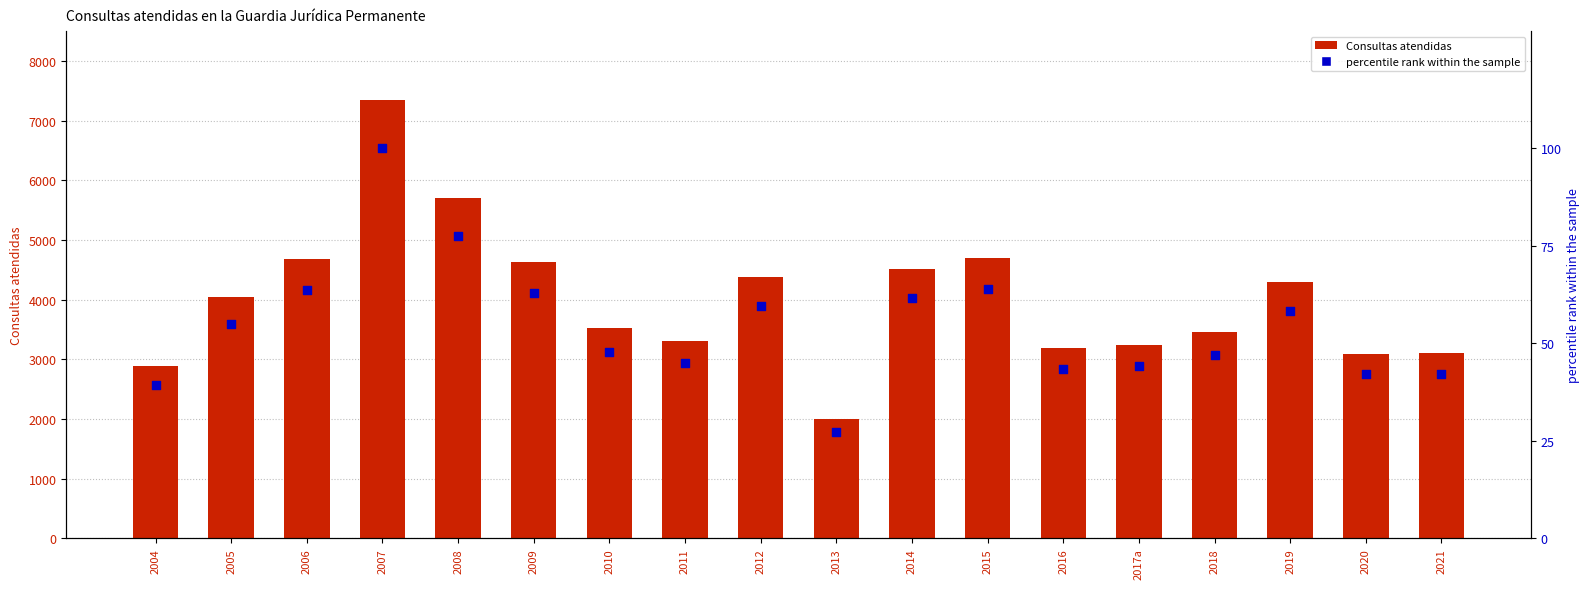

Which series has the largest total across all categories?

Consultas atendidas